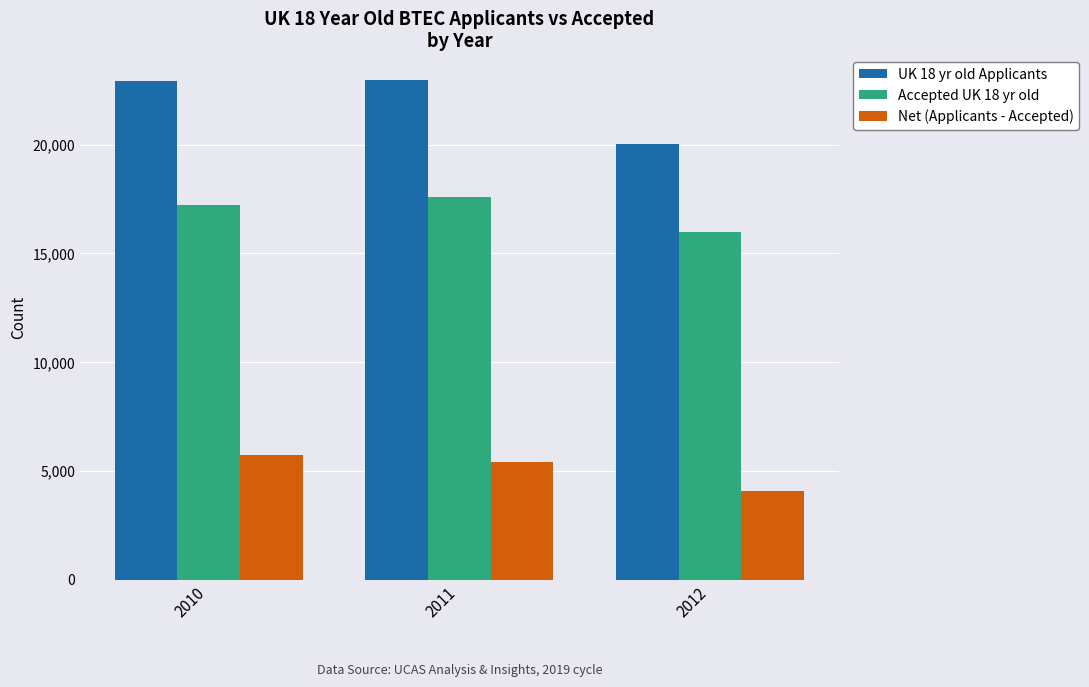

Is it true that Net (Applicants - Accepted) equals 5720 at 2010?

True